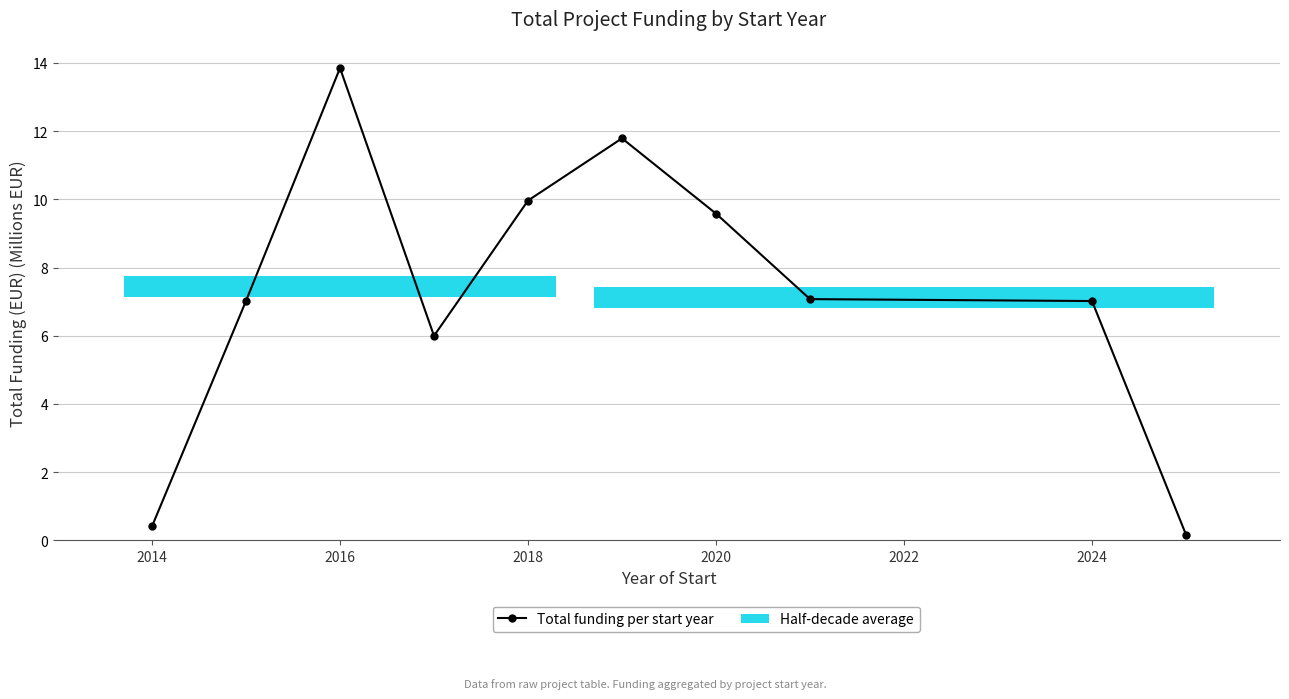

What is the difference between the maximum and second lowest values?

13.4